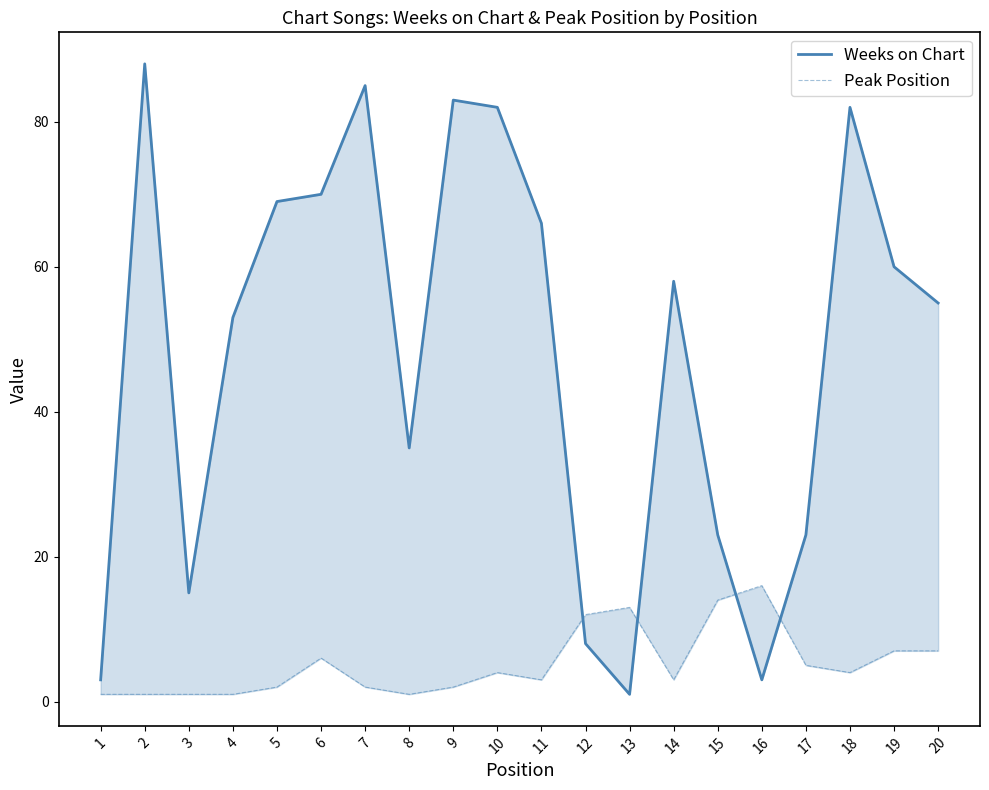

List the series in order of their overall mean, highest first.

Weeks on Chart, Peak Position